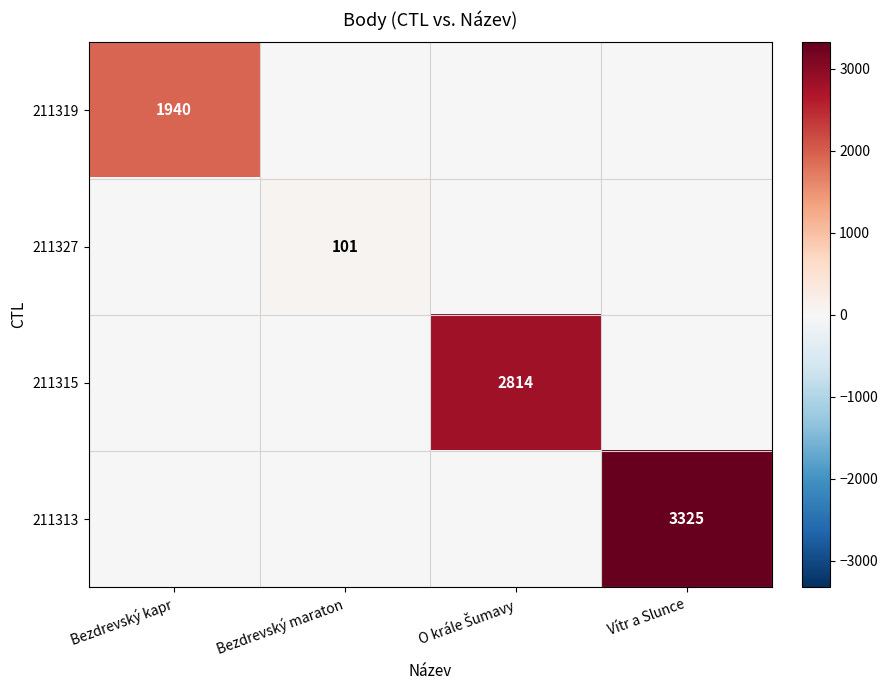

At which category is the sum across all series the highest?

Vítr a Slunce